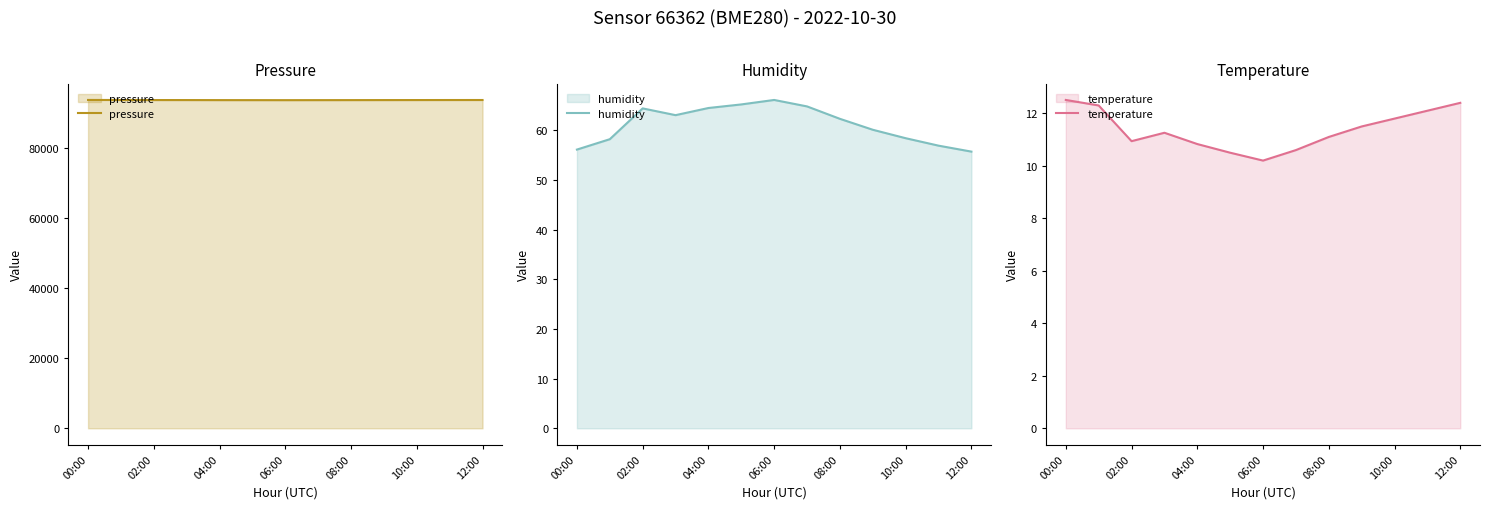

What is the label of the 4th point from the right?

9